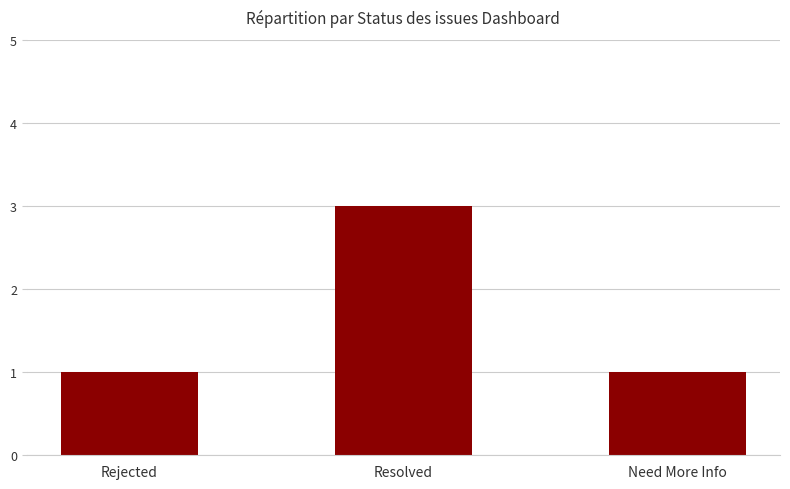

What is the average value?

2